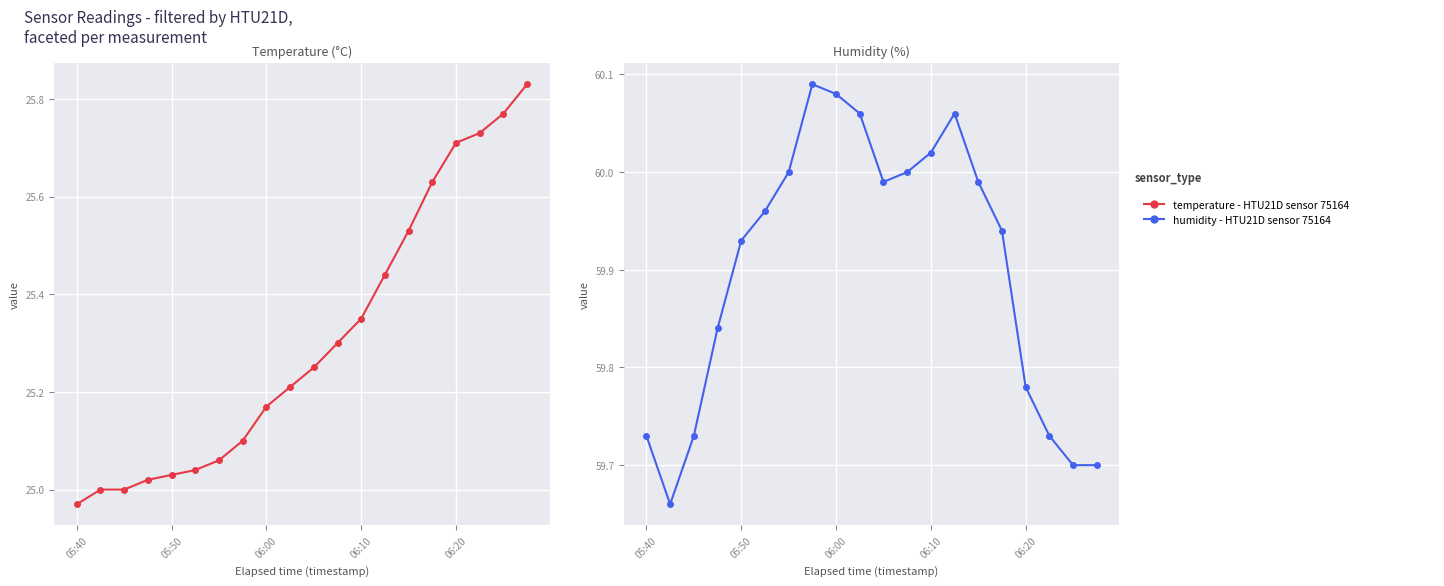

Read the humidity value at 9.

60.1